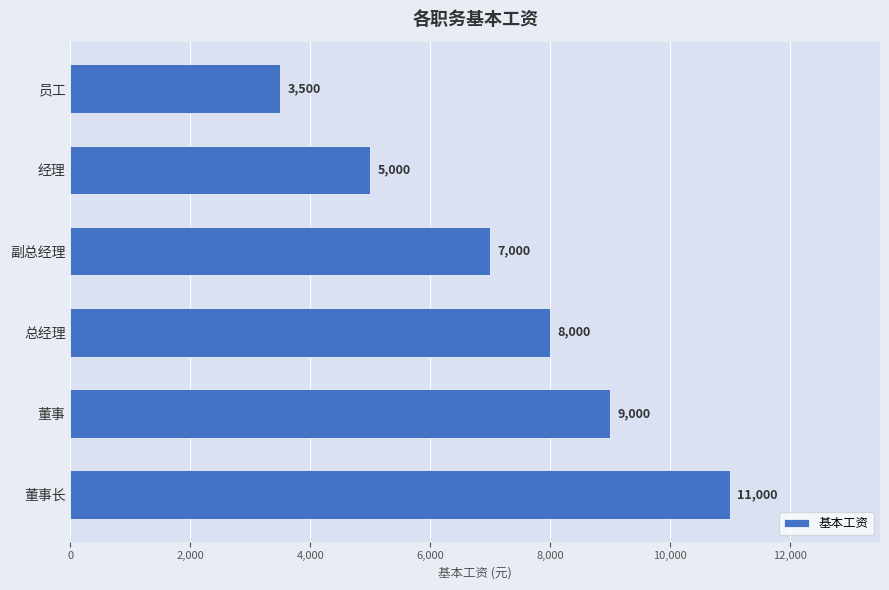

Reading bottom to top, transcribe all the data shown in this chart.

董事长=11000	董事=9000	总经理=8000	副总经理=7000	经理=5000	员工=3500